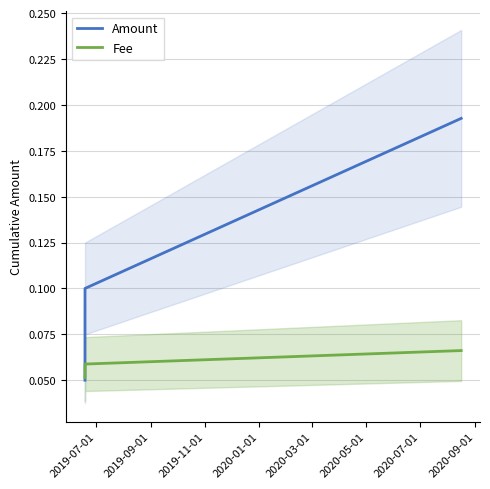

What is the sum of all Amount values?

0.3